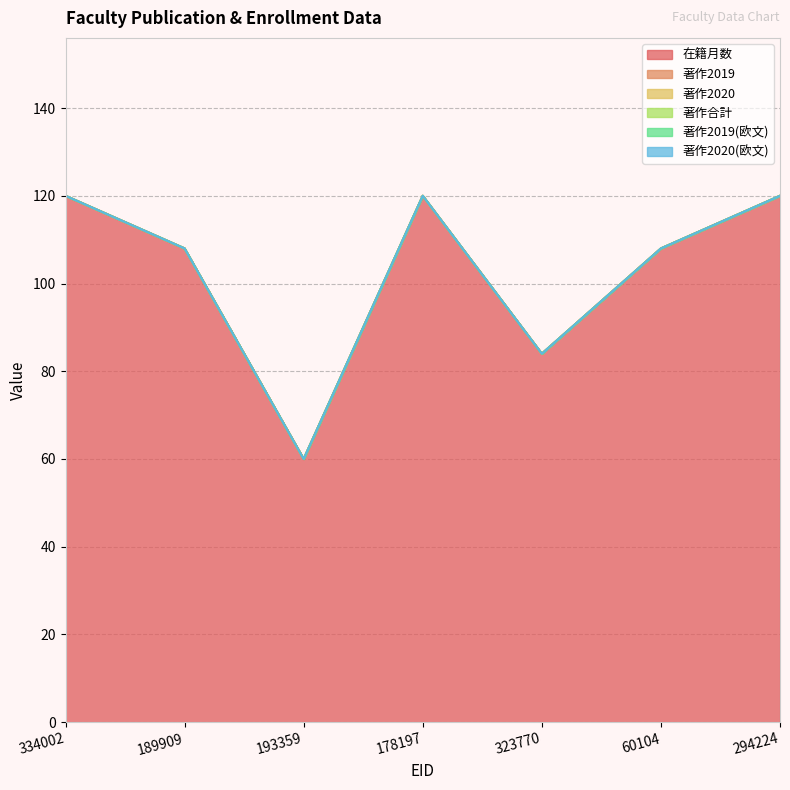

True or false: 著作合計 and 在籍月数 cross at least once.

False